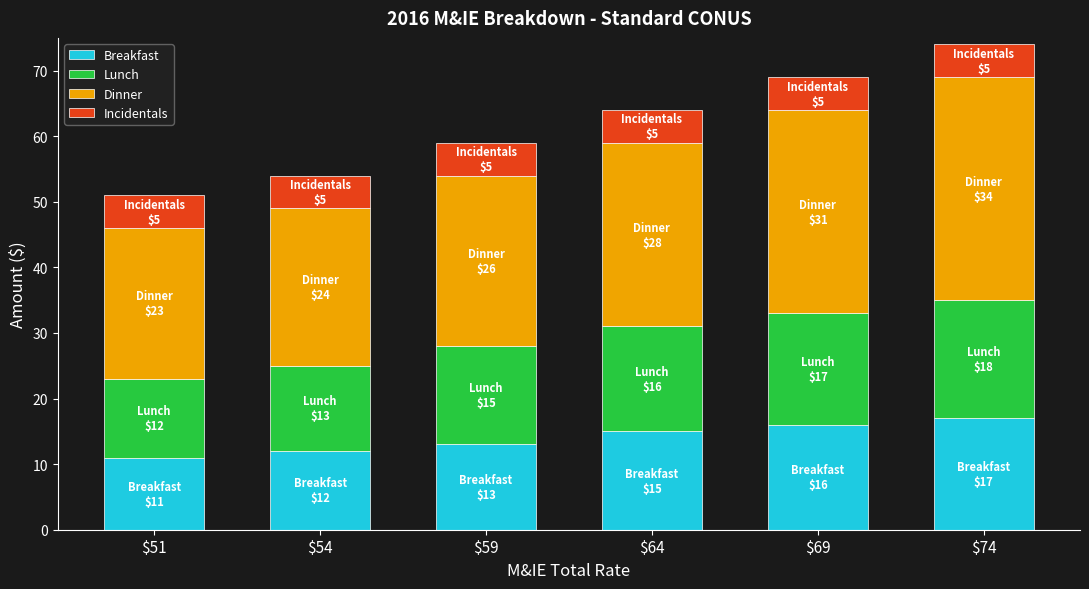

What is the average value of the Breakfast series?

14